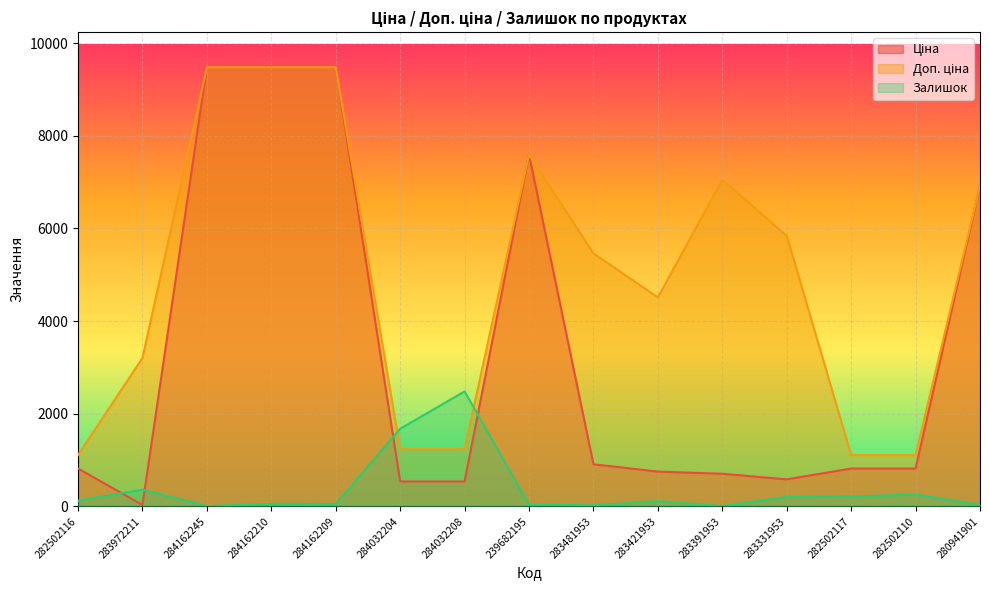

Which series has the widest spread of values?

Ціна